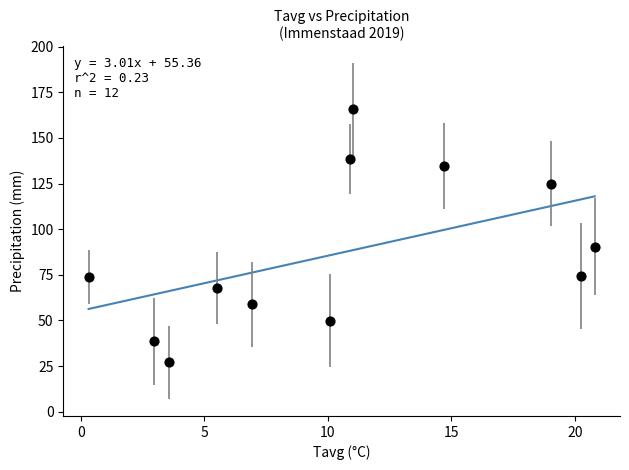

What Y value in the scatter plot is closest to 96?

90.4